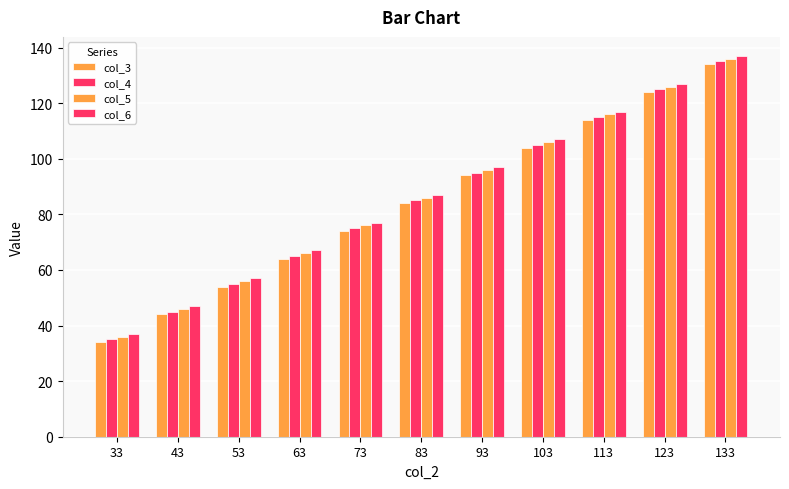

Is the value of col_3 at 93 greater than the value of col_6 at 133?

No